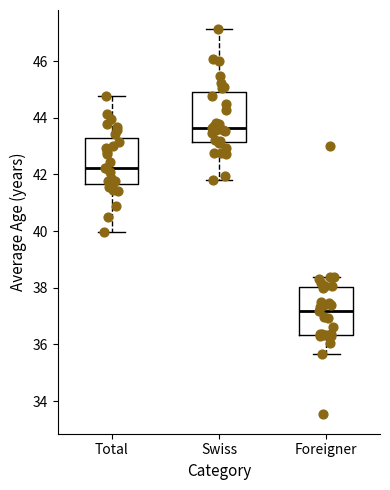

Which box has the highest median line?

Swiss